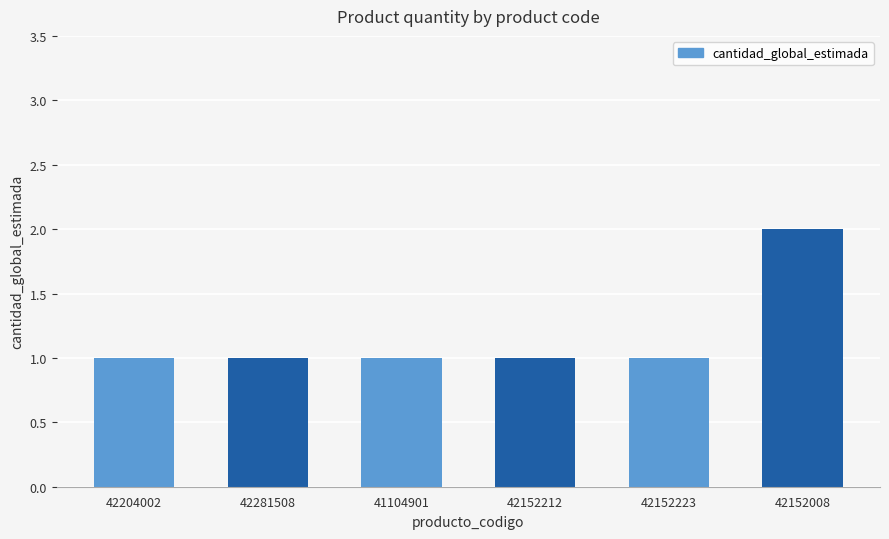

What is the sum of the values at 42281508 and 42152008?

3